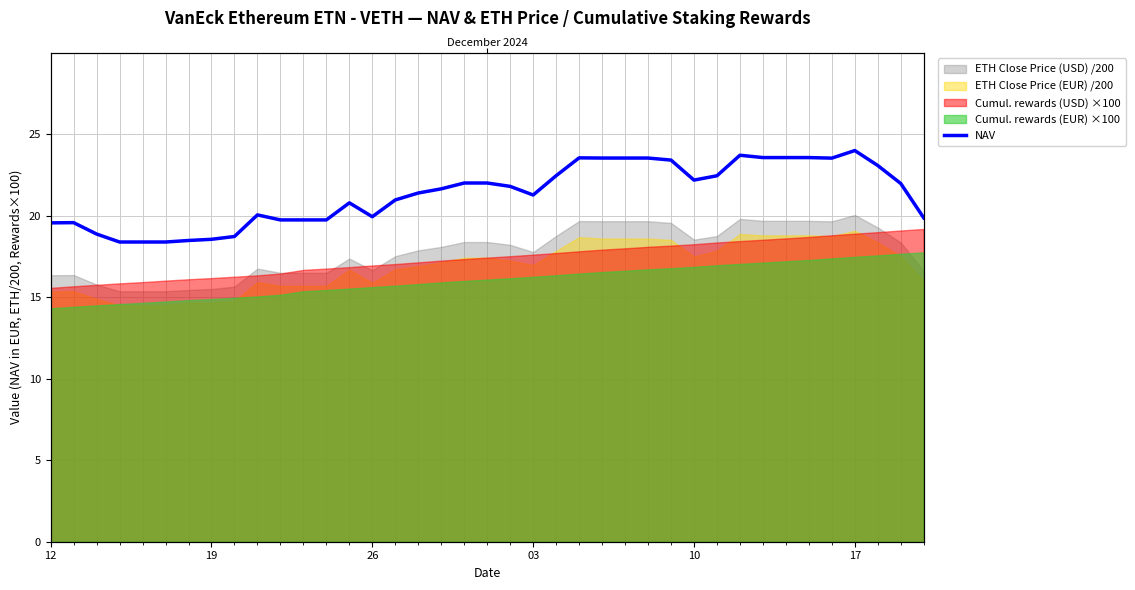

What is the difference between the second highest and minimum values?

5.3